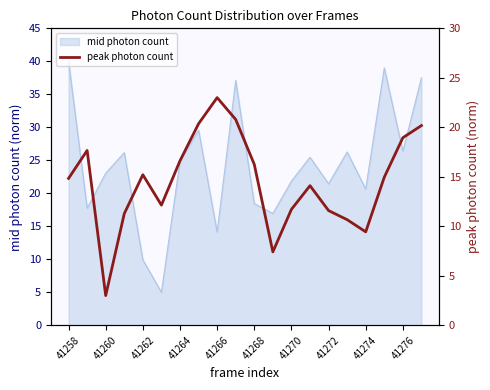

Where does the mid photon count series first go above 24?

41258